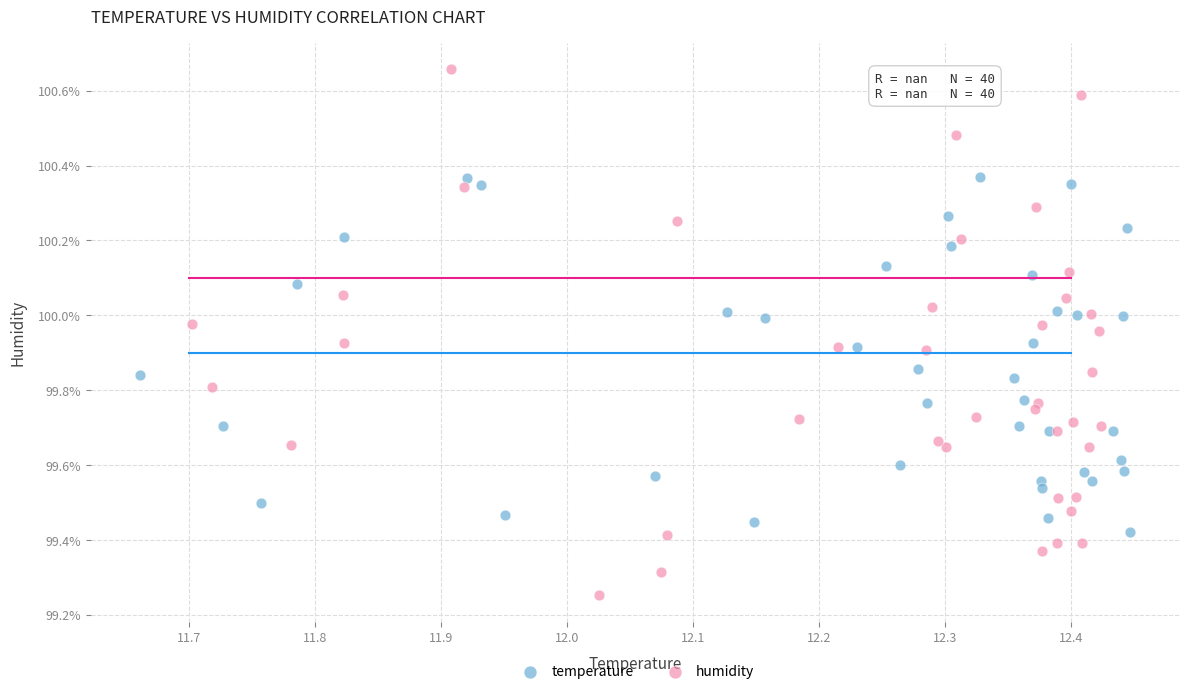

Which series contains the lowest Y value?

humidity